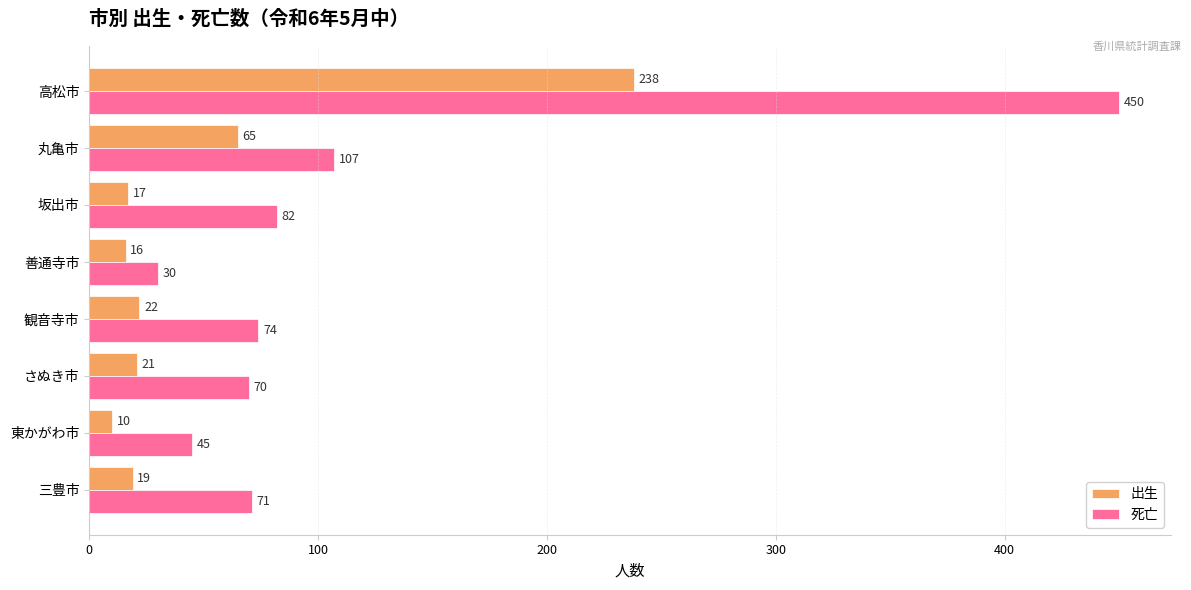

The value of 死亡 at さぬき市 is 114. True or false?

False